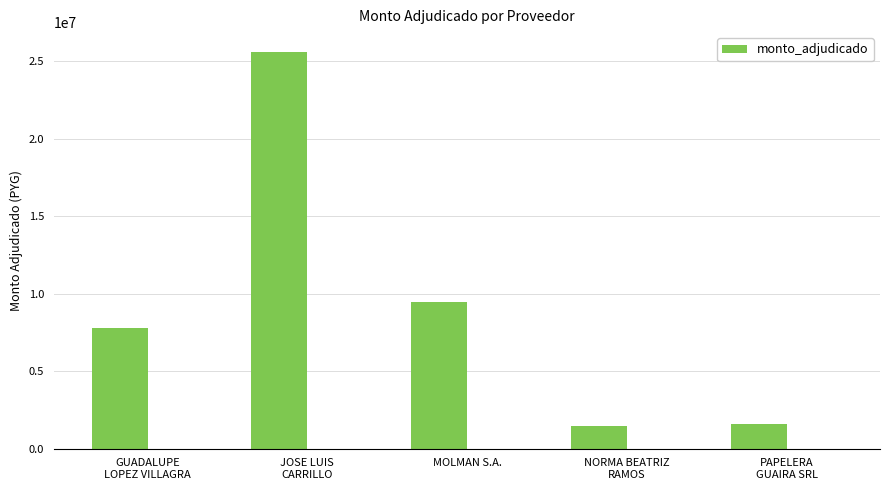

True or false: the data shows 40970340 at JOSE LUIS
CARRILLO.

False